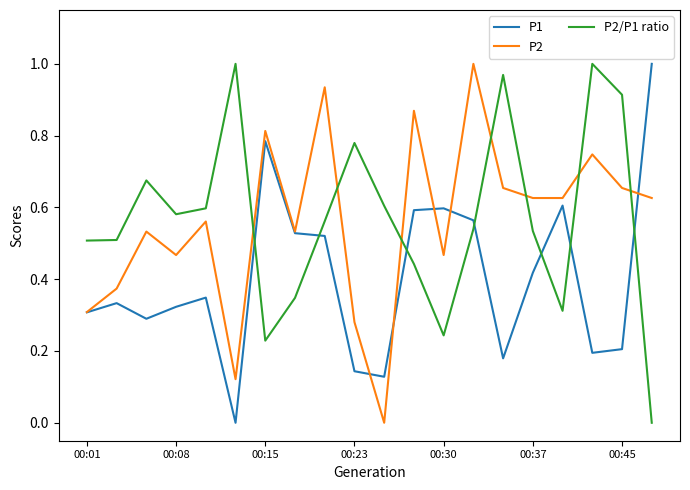

What are all the series names shown in the legend?

P1, P2, P2/P1 ratio